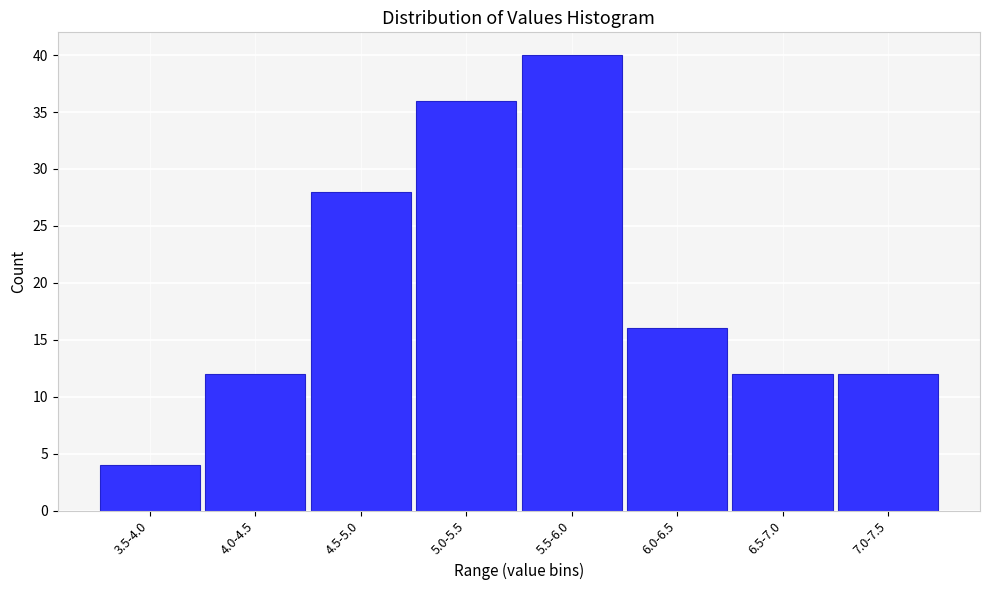

Reading right to left, list all the values displayed in this chart.

12	12	16	40	36	28	12	4